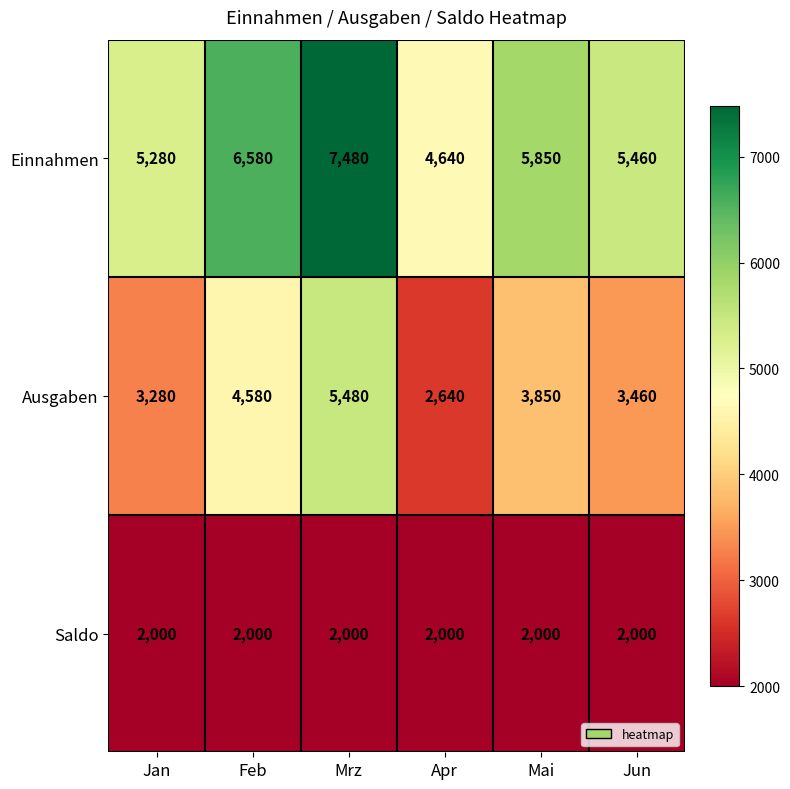

What is the average value of the Saldo series?

2000